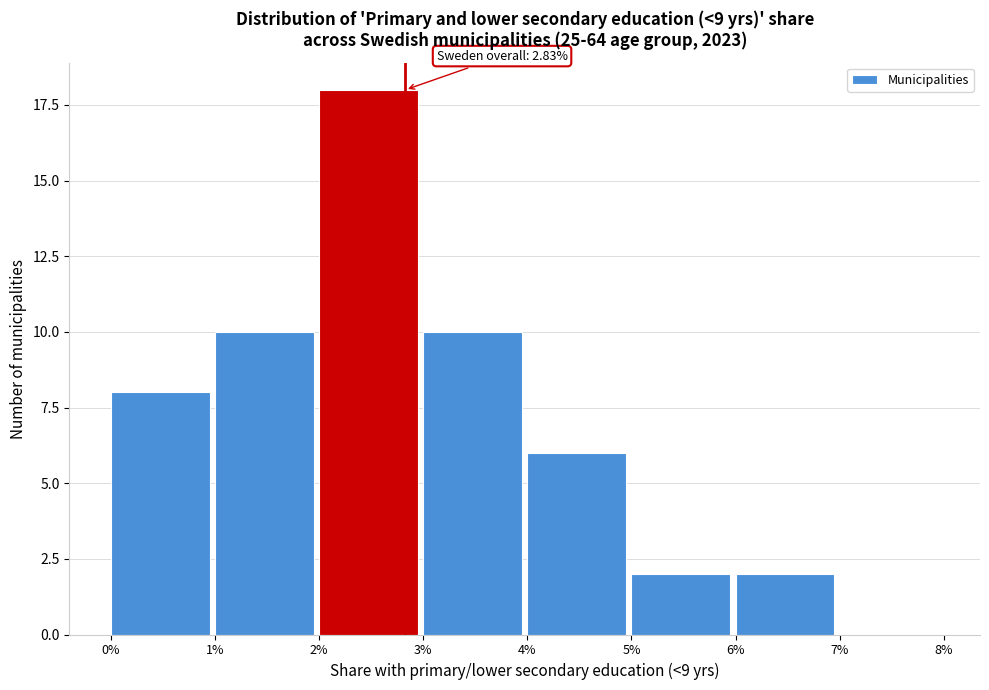

Reading left to right, extract all data points from this chart.

0%=8	1%=10	2%=18	3%=10	4%=6	5%=2	6%=2	7%=0